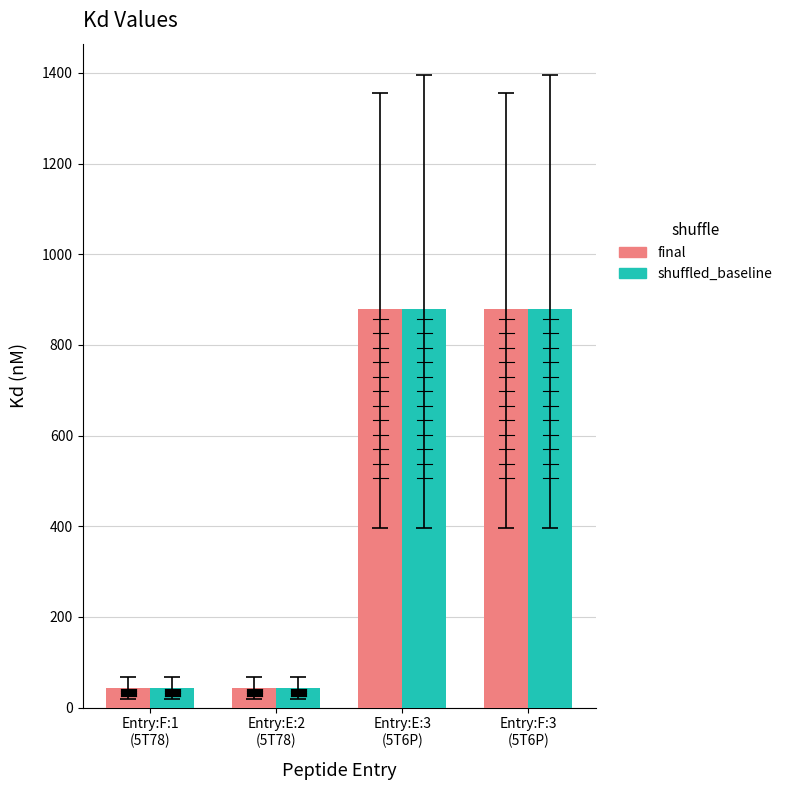

What is the value of the shuffled_baseline bar at the 4th from the left?

880